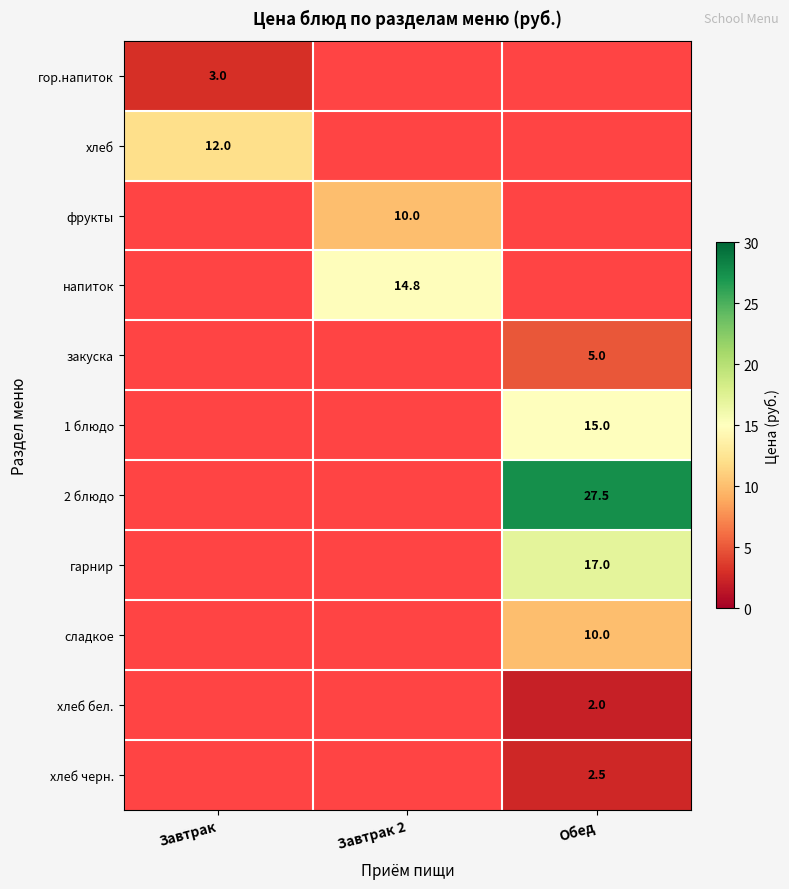

Is it true that хлеб черн. equals 0.7 at Обед?

False